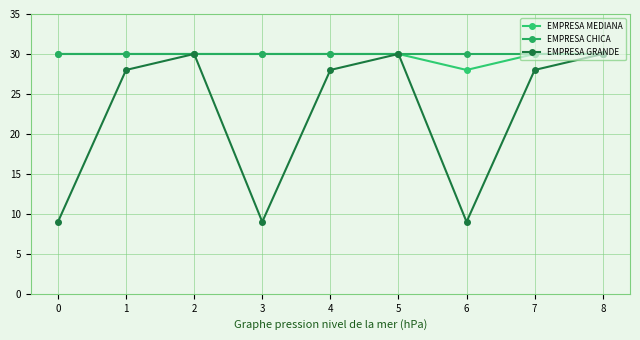

At which label does EMPRESA GRANDE first exceed 28?

2